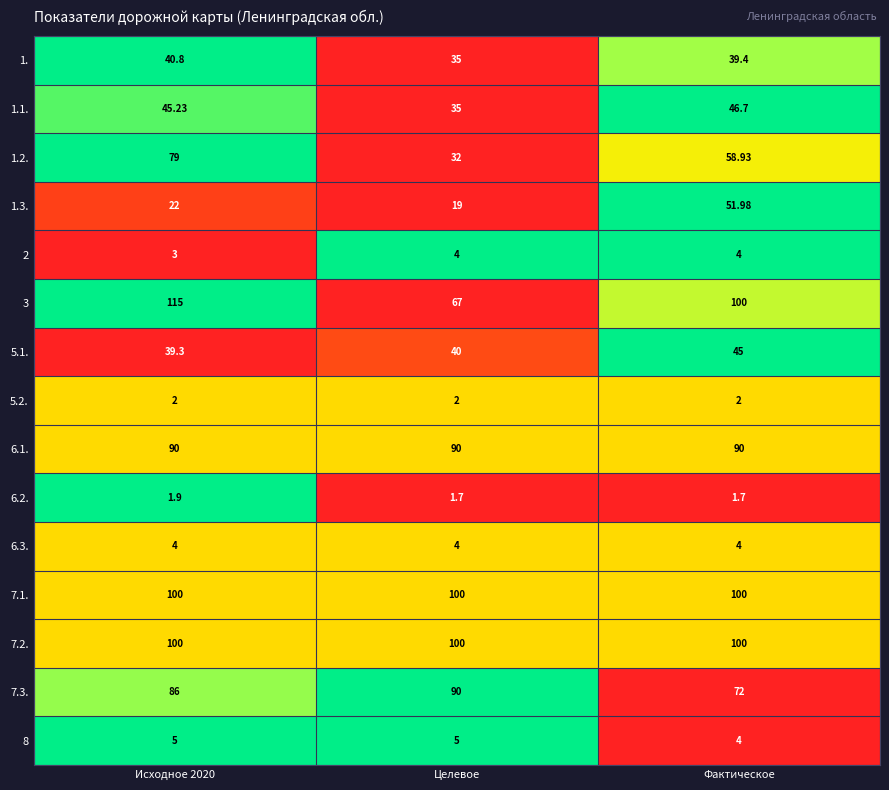

Is the value of 7.2. at Исходное 2020 greater than the value of 1.2. at Фактическое?

Yes